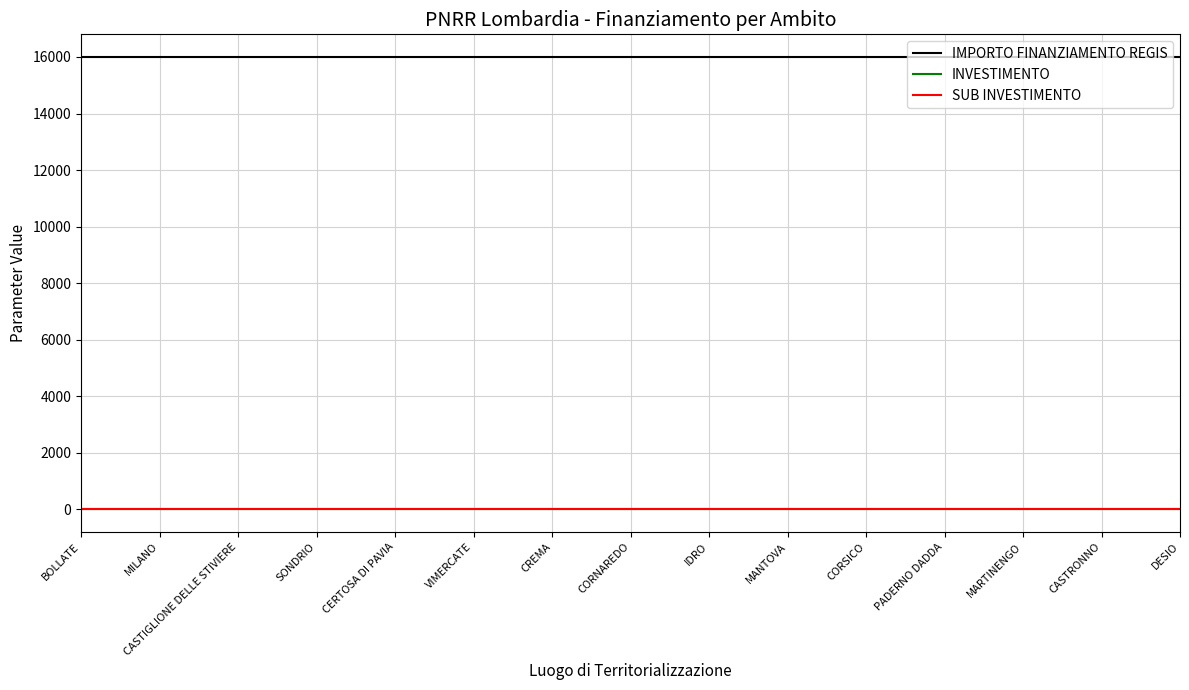

Is this an area chart (filled region under the line)?

No